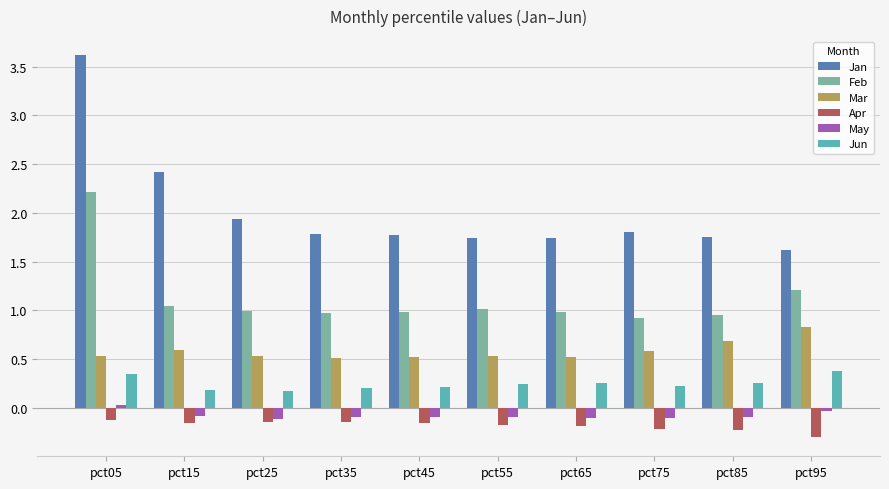

How many groups of bars are there?

10